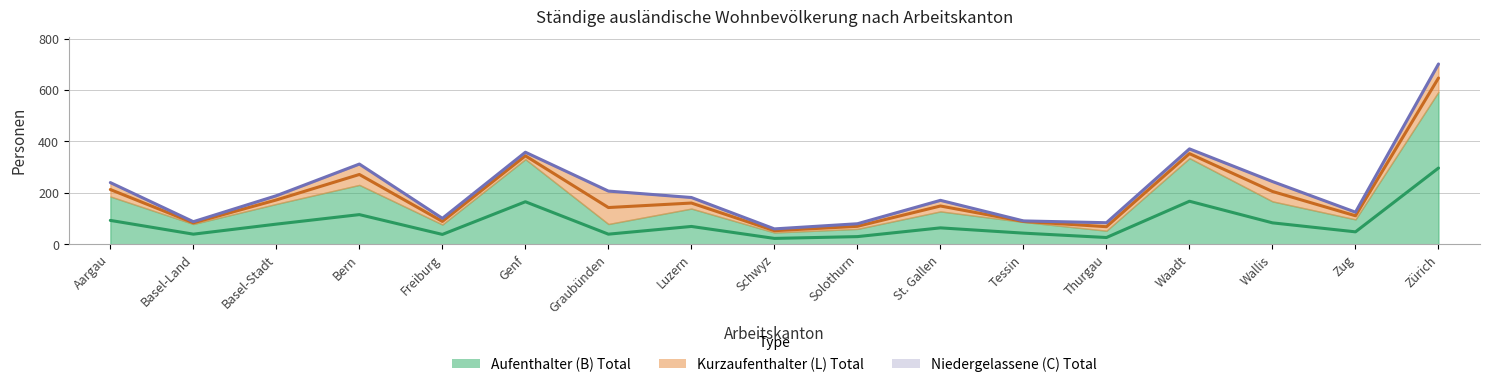

Where does the Kurzaufenthalter (L) Total series first go above 31?

Aargau